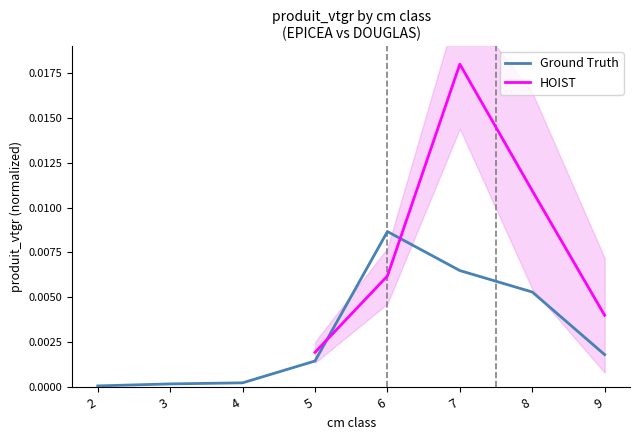

Which has a higher value, 6 or 9?

6